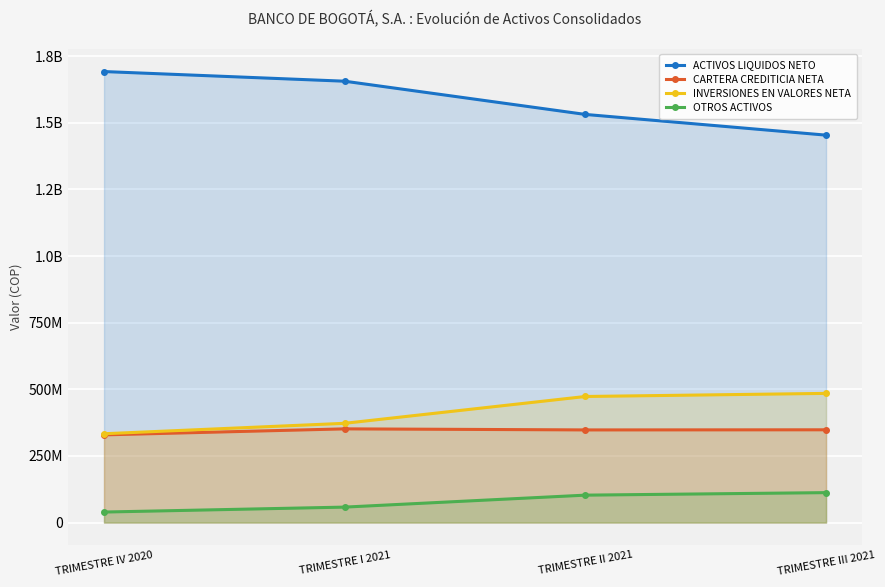

Reading left to right, list all the values displayed in this chart.

ACTIVOS LIQUIDOS NETO: TRIMESTRE IV 2020=1692142593.9	TRIMESTRE I 2021=1655918813.4	TRIMESTRE II 2021=1531264234.7	TRIMESTRE III 2021=1453591521.6
CARTERA CREDITICIA NETA: TRIMESTRE IV 2020=329019899.2	TRIMESTRE I 2021=351594300.4	TRIMESTRE II 2021=347605702.1	TRIMESTRE III 2021=348062244.2
INVERSIONES EN VALORES NETA: TRIMESTRE IV 2020=333266878.5	TRIMESTRE I 2021=372419819.6	TRIMESTRE II 2021=473070179.0	TRIMESTRE III 2021=484665289.0
OTROS ACTIVOS: TRIMESTRE IV 2020=39488972.3	TRIMESTRE I 2021=58015435.9	TRIMESTRE II 2021=102913400.1	TRIMESTRE III 2021=112326740.5